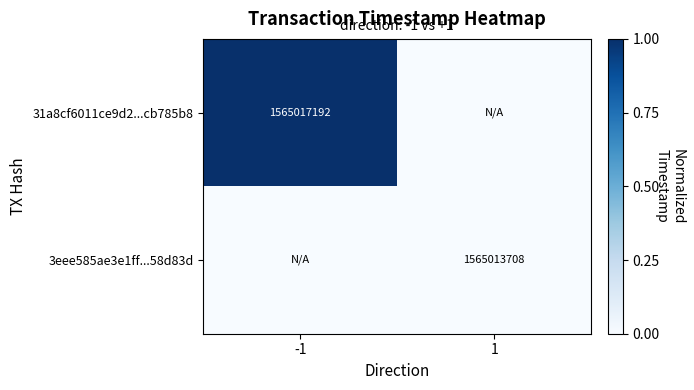

Between -1 and 1, which is larger?

-1